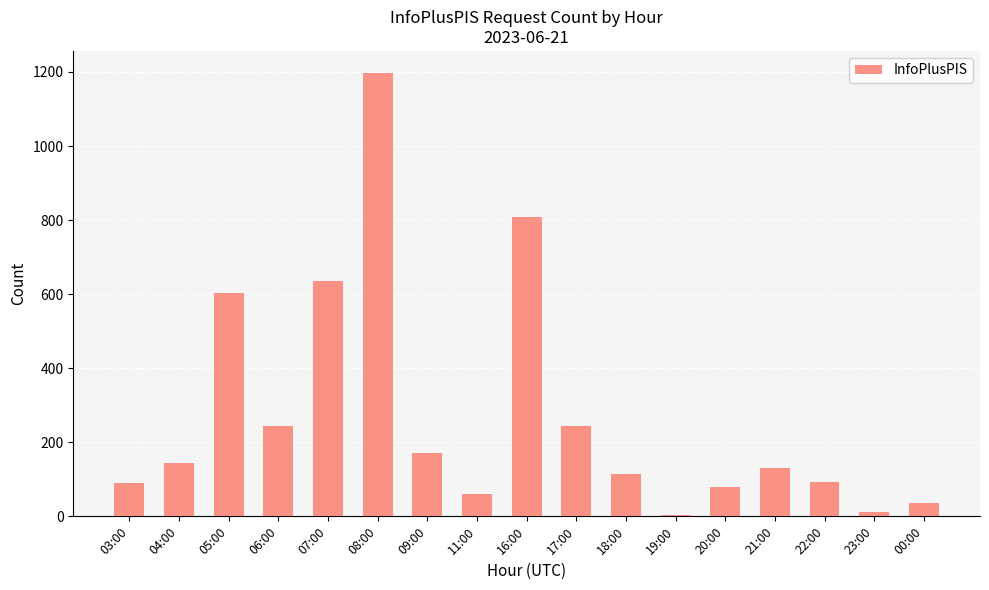

How many categories are shown in the chart?

17